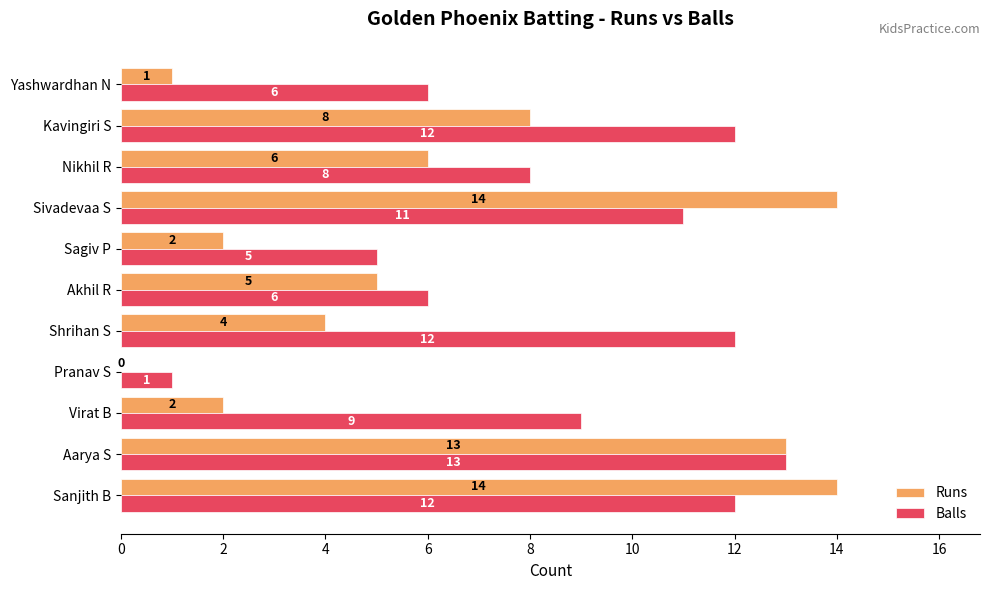

What value does the Balls series have at Aarya S, to the nearest 10?

10